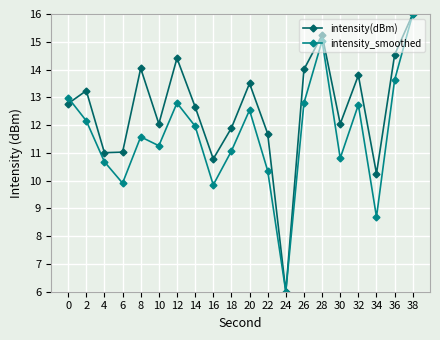

At which label does intensity_smoothed reach its minimum?

24